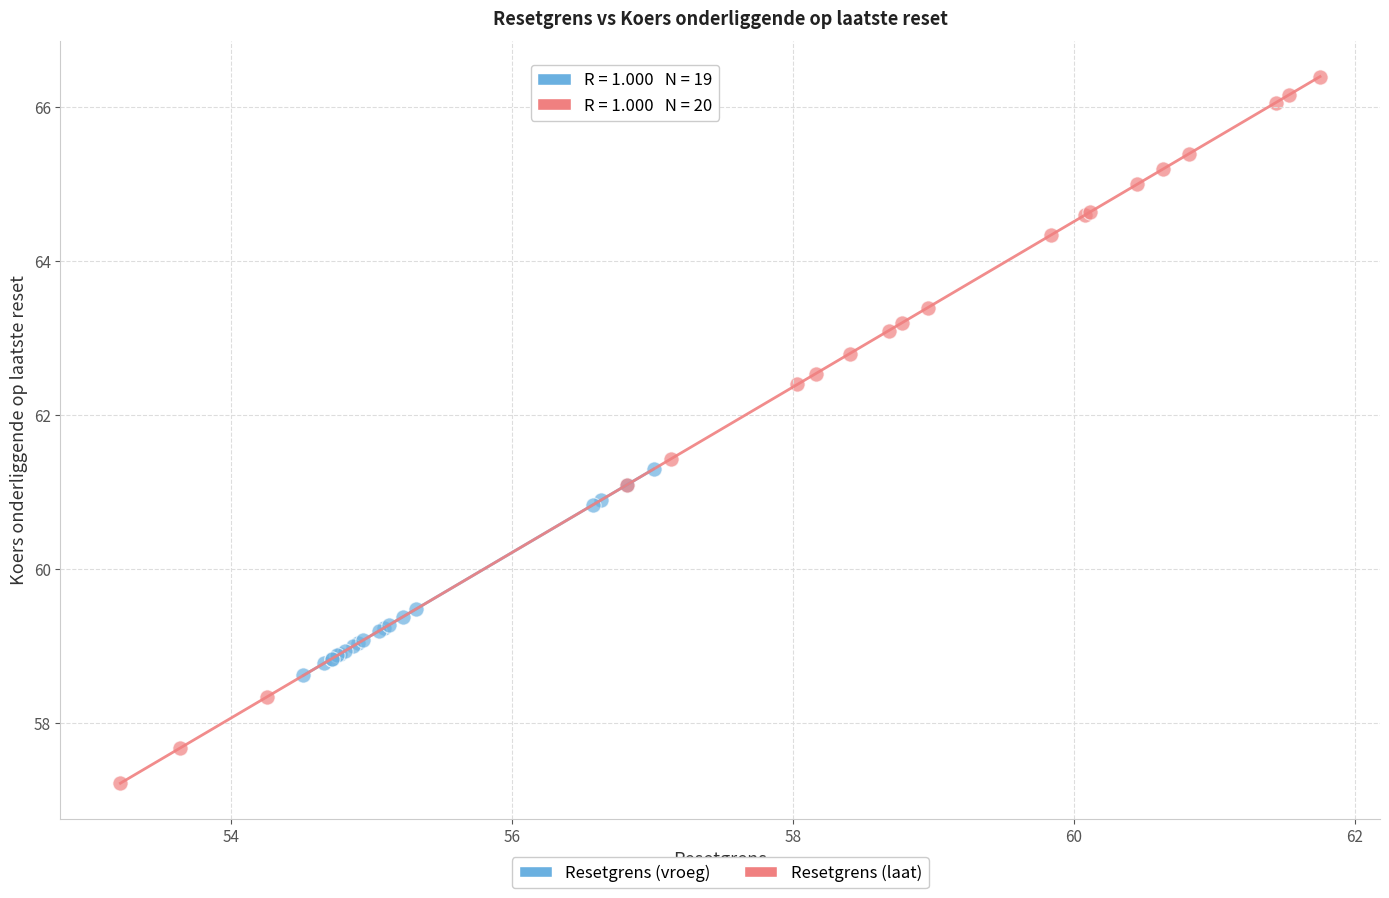

Which series contains the highest Y value?

Resetgrens (laat)